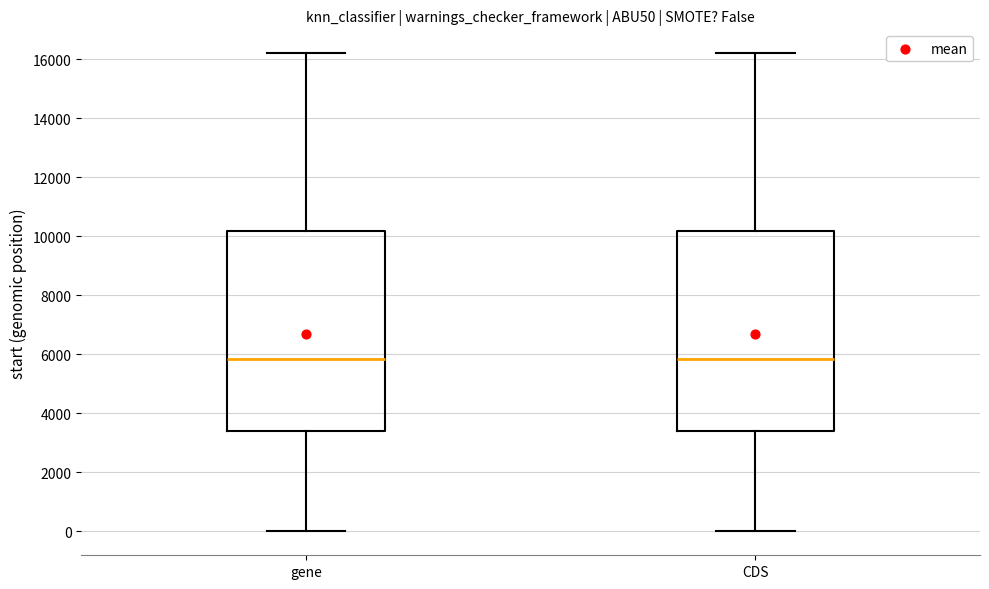

Reading left to right, transcribe this box plot: for each box, give where its median line is, the range the box spans, and where its two whiskers end, as read against the y-axis. The values are not printed on the chart, so give them approximately, as read against the axis.

gene: median 5800, box 3400 to 10200, whiskers 0 to 16200
CDS: median 5800, box 3400 to 10200, whiskers 0 to 16200